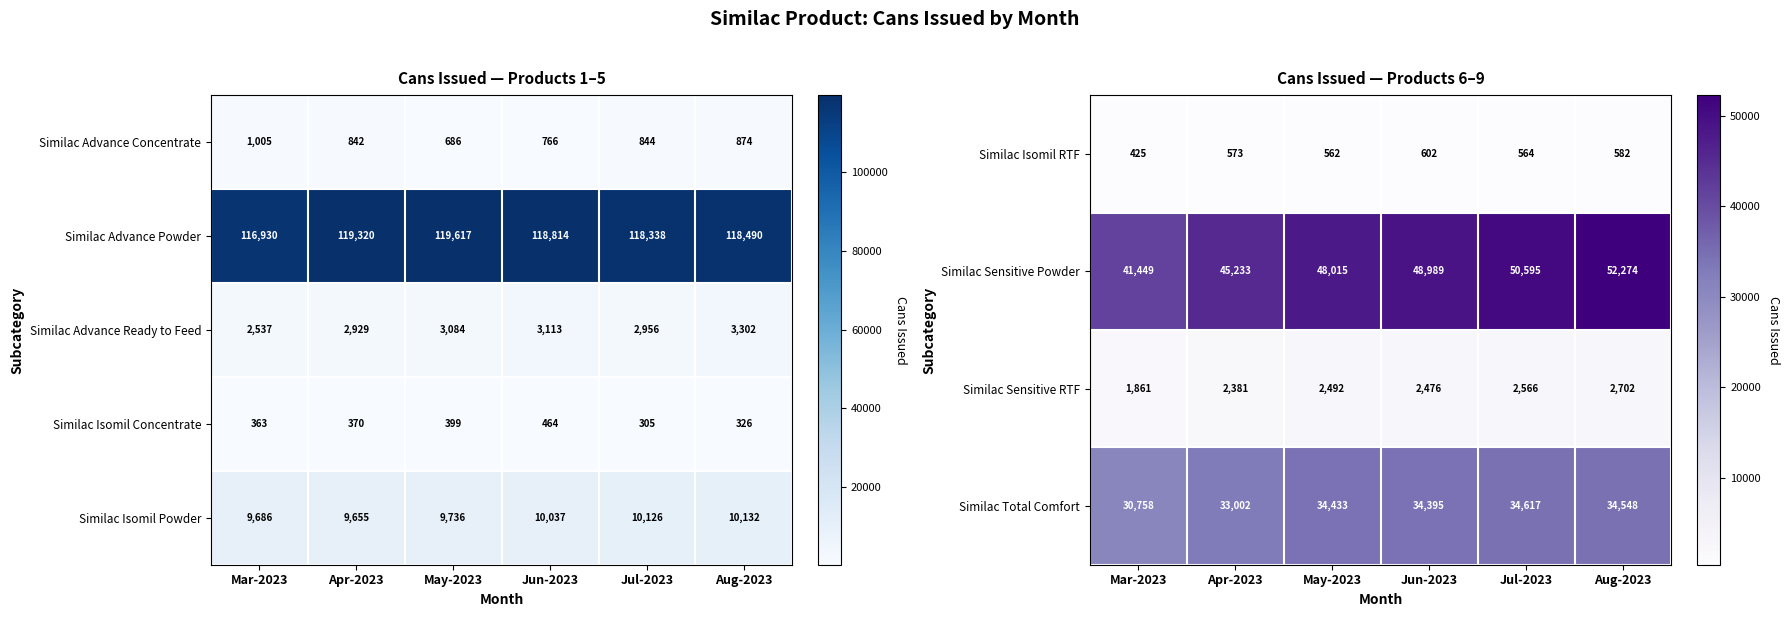

How many categories are shown in the chart?

6